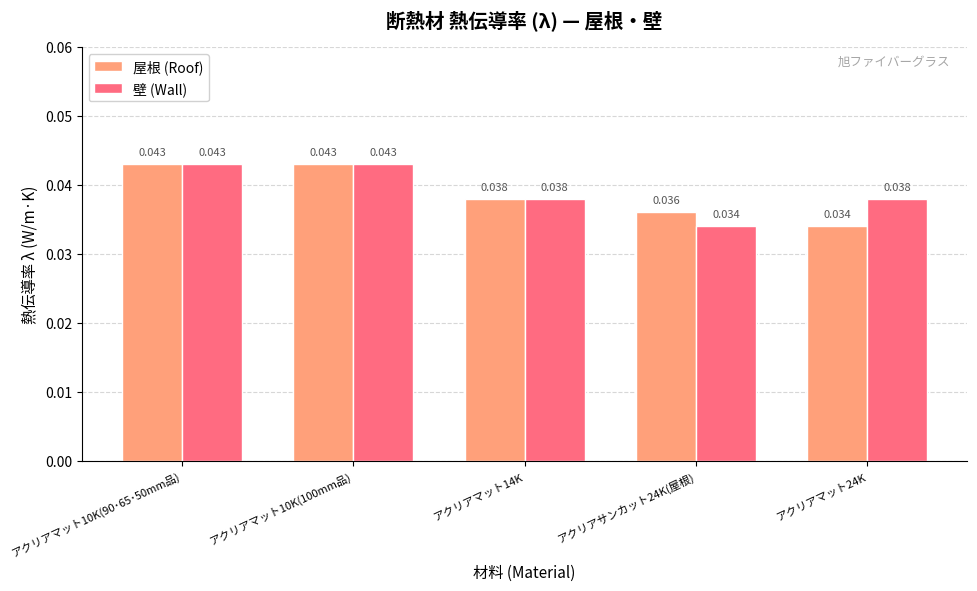

Is the value of 屋根 (Roof) at アクリアマット24K greater than the value of 壁 (Wall) at アクリアマット24K?

No